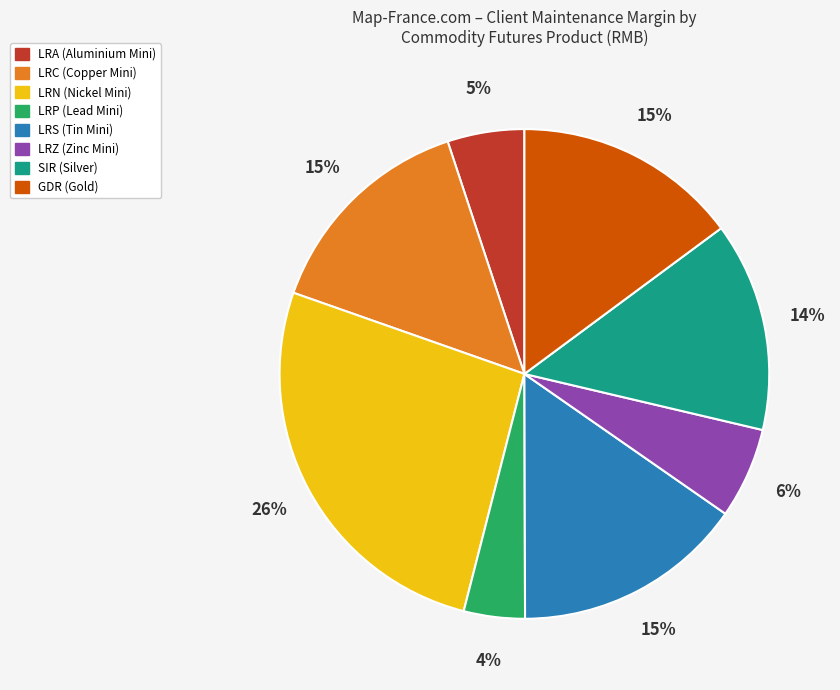

What is the largest slice in the pie chart?

LRN (Nickel Mini)